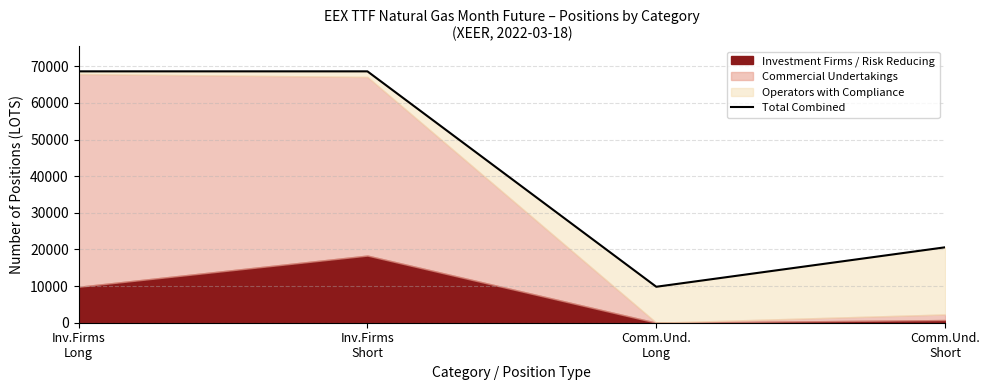

What is the smallest value displayed?

9821.0